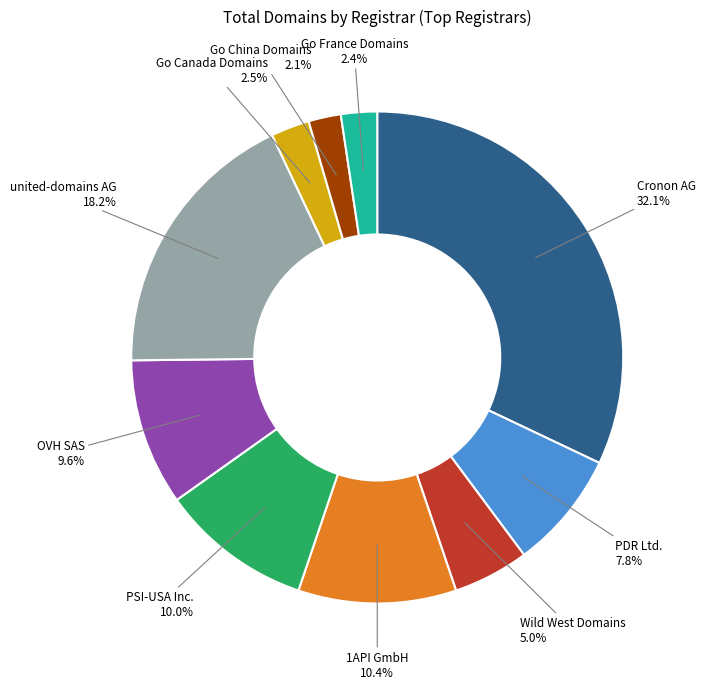

To the nearest percent, what is the average slice percentage?

10%